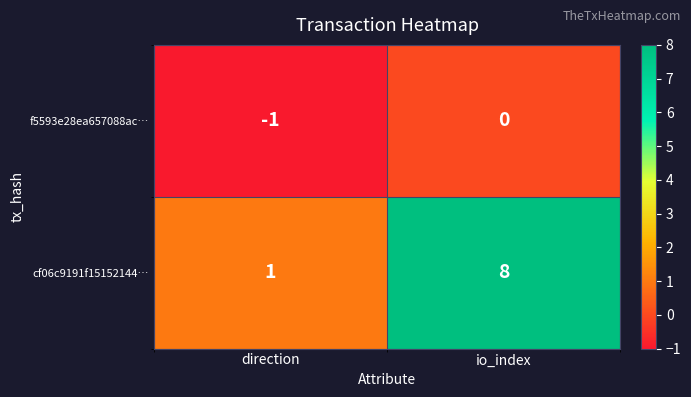

At which category does the chart reach its minimum across all series?

direction